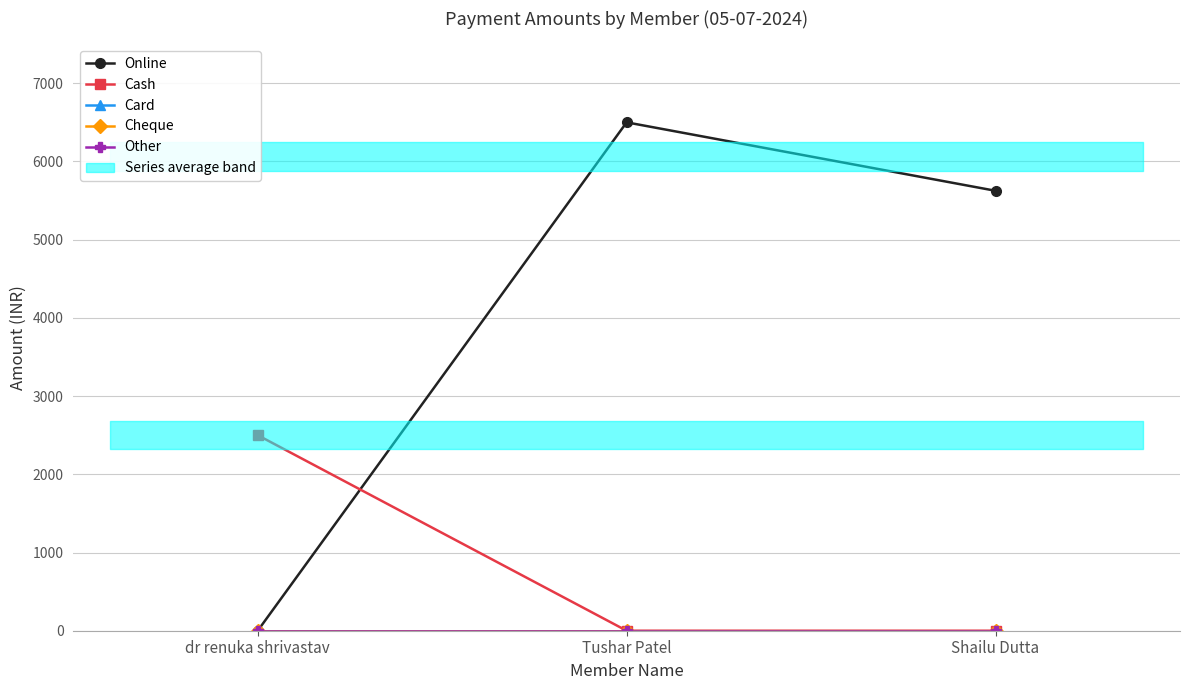

How many data points in Cash are above 0?

1